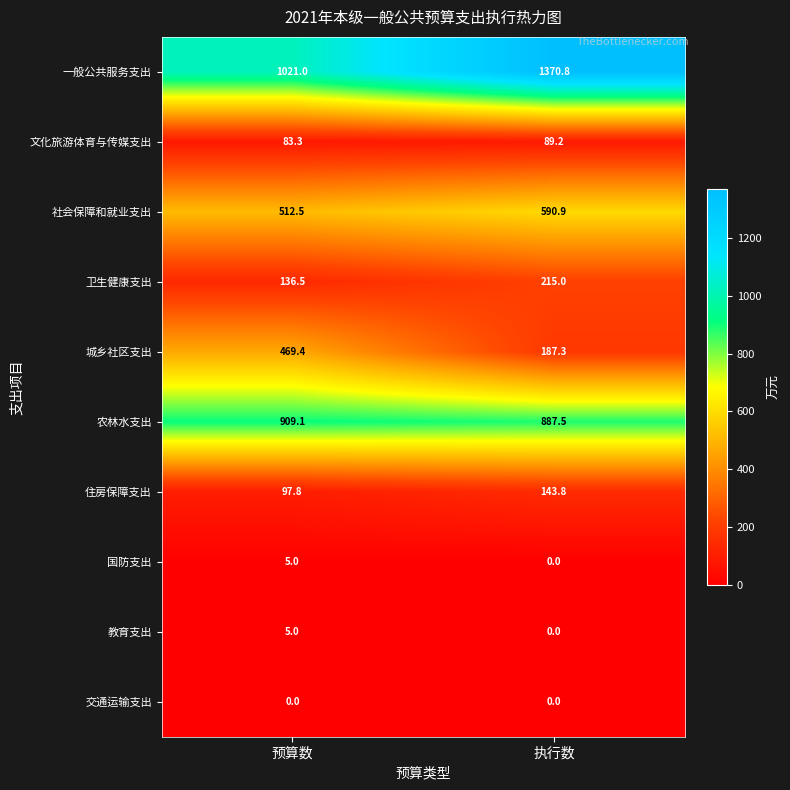

At which label is 住房保障支出 closest to 120?

预算数